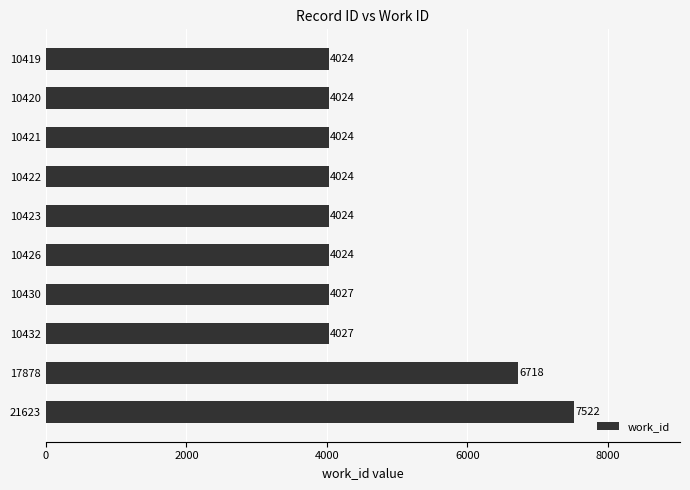

How many distinct data groups are displayed?

1